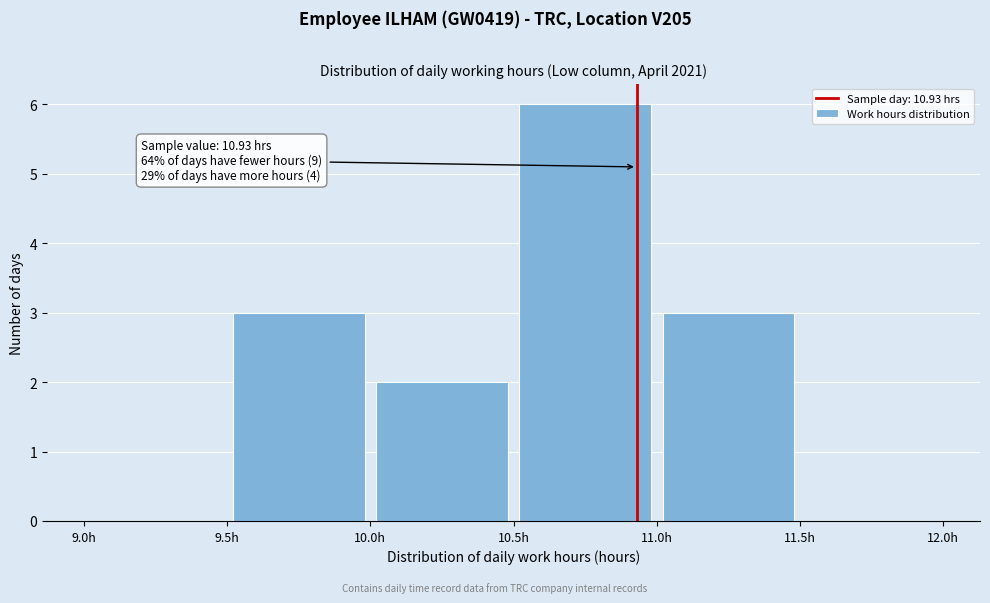

Which range on the x-axis has the tallest bar?

10.5 to 11.0